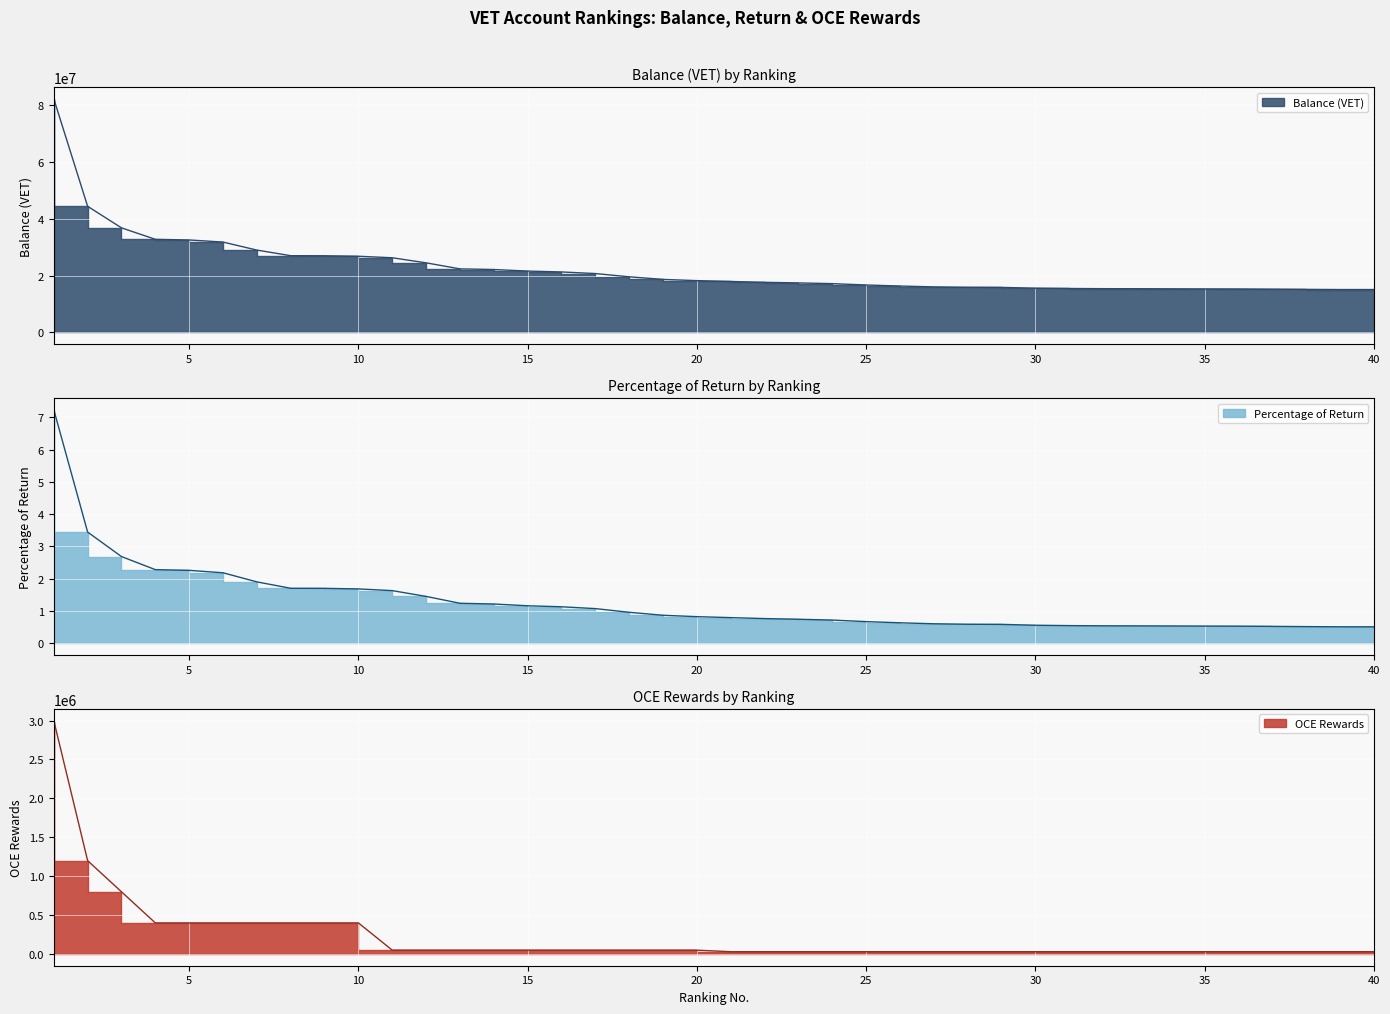

What is the difference between the maximum and minimum values in the Percentage of Return series?

6.7